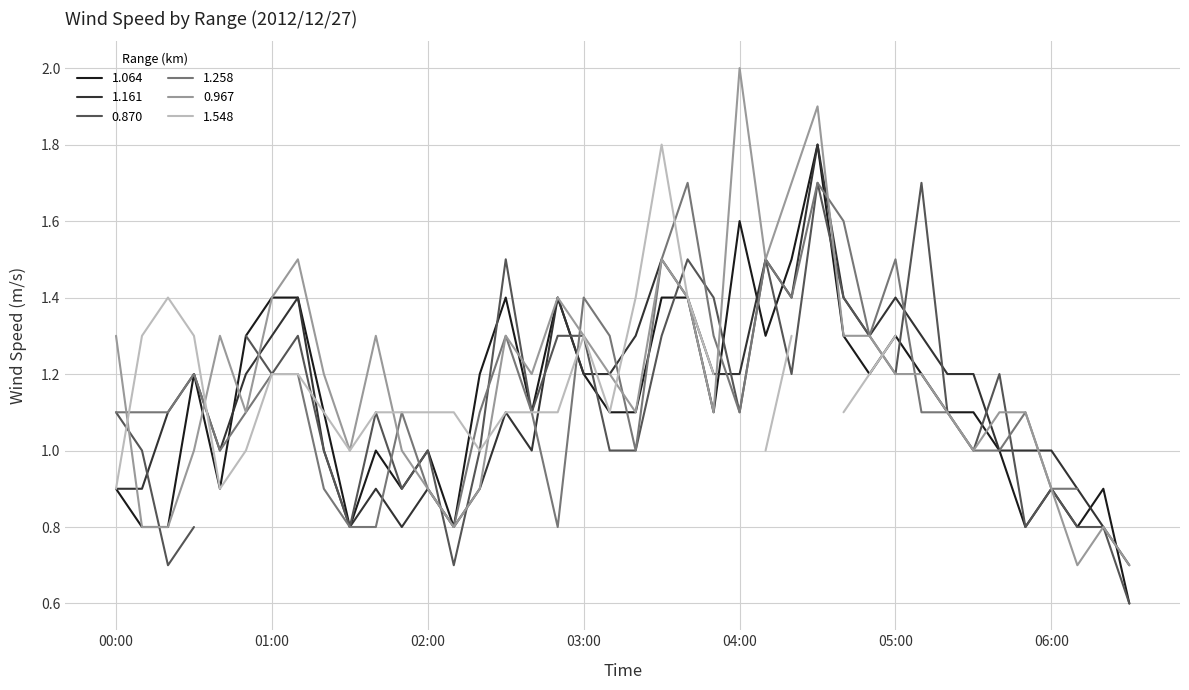

The value of 0.967 at 06:00 is 0.9. True or false?

True